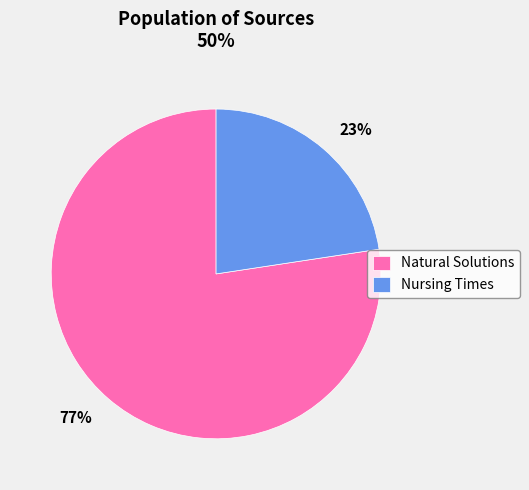

What is the smallest slice in the pie chart?

Nursing Times